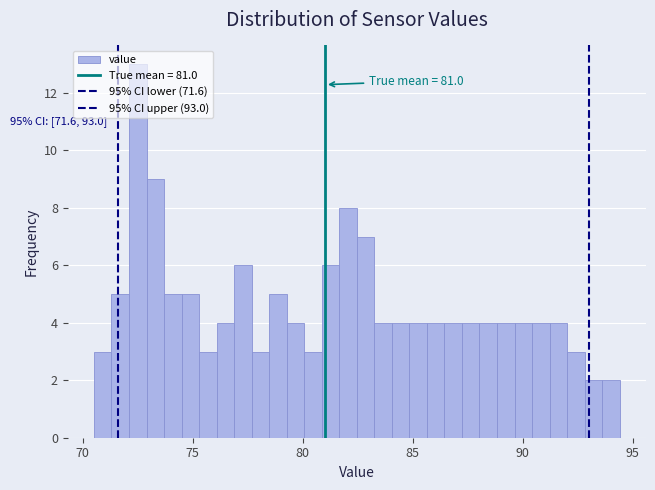

Read against the x-axis, roughly where is the centre of the tallest bar?

72.5